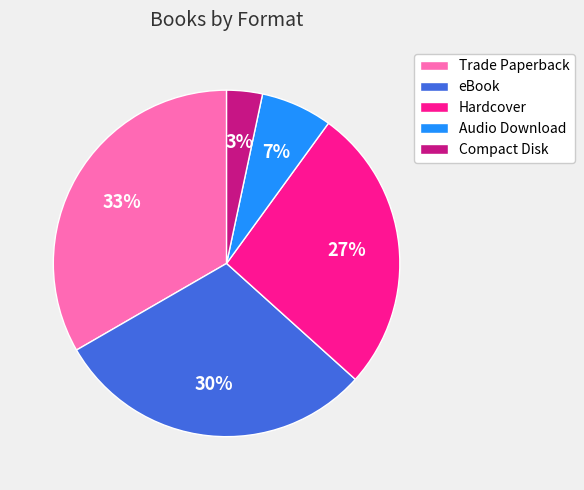

The Trade Paperback slice represents 33% of the pie. True or false?

True